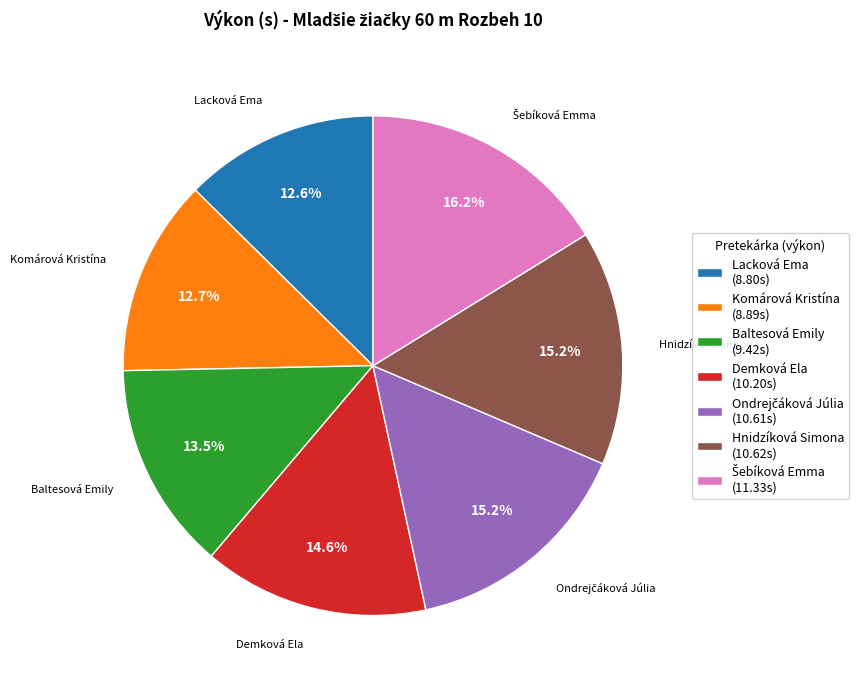

What percentage is NOT represented by Komárová Kristína (8.89s)?

87.3%